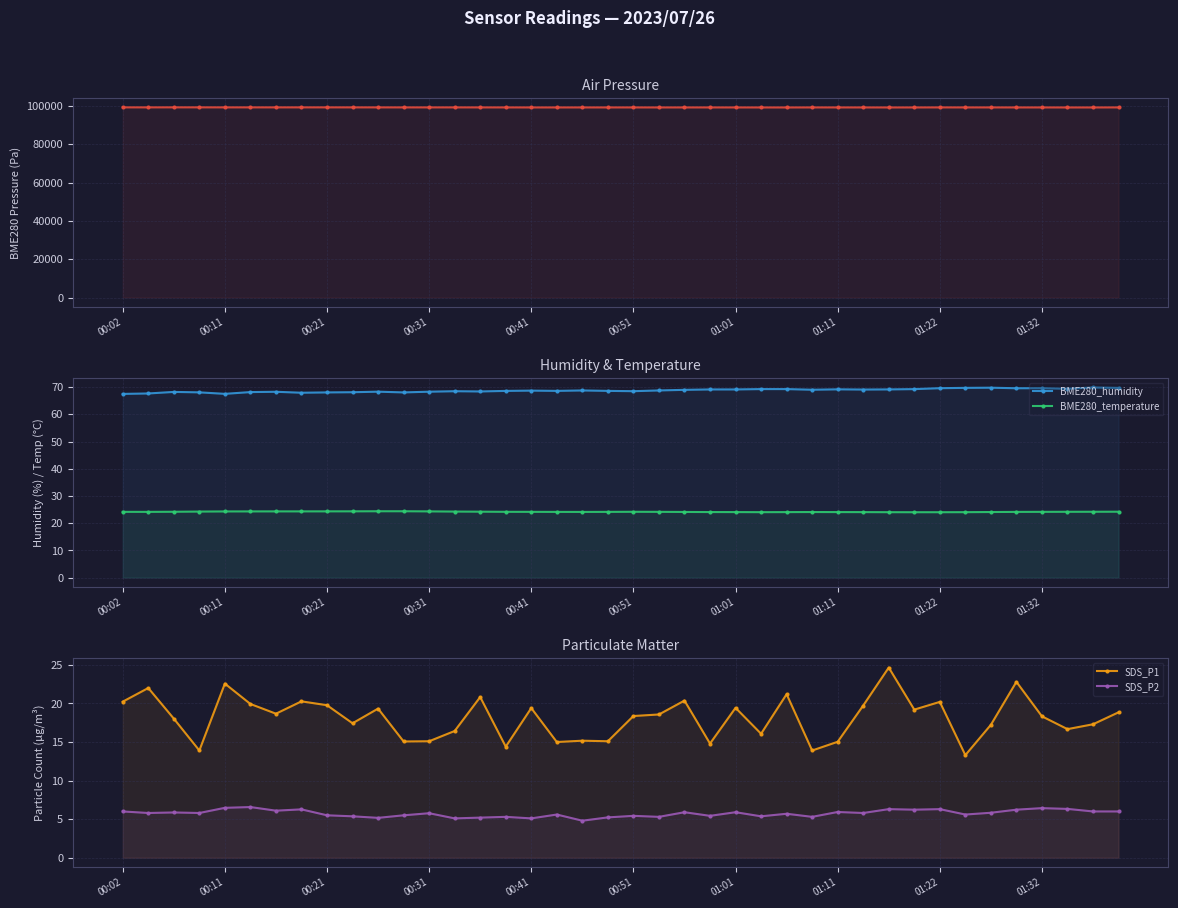

List the series in order of their peak value, highest first.

BME280_pressure, BME280_humidity, SDS_P1, BME280_temperature, SDS_P2